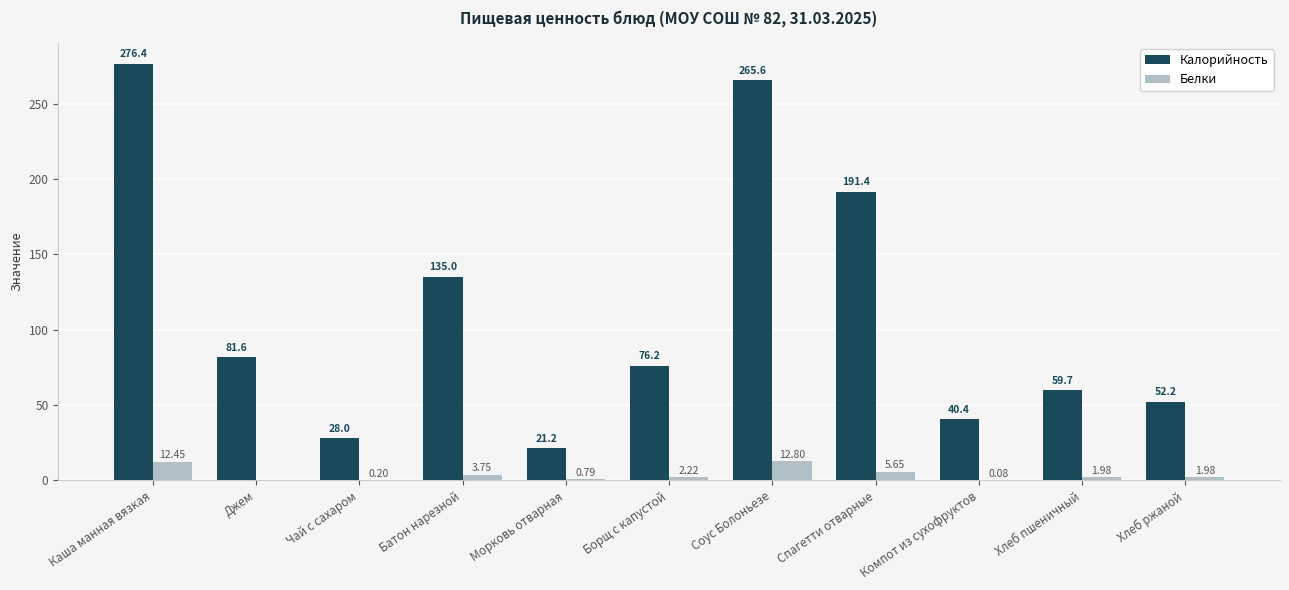

Between Морковь отварная and Борщ с капустой, which series saw the biggest shift?

Калорийность